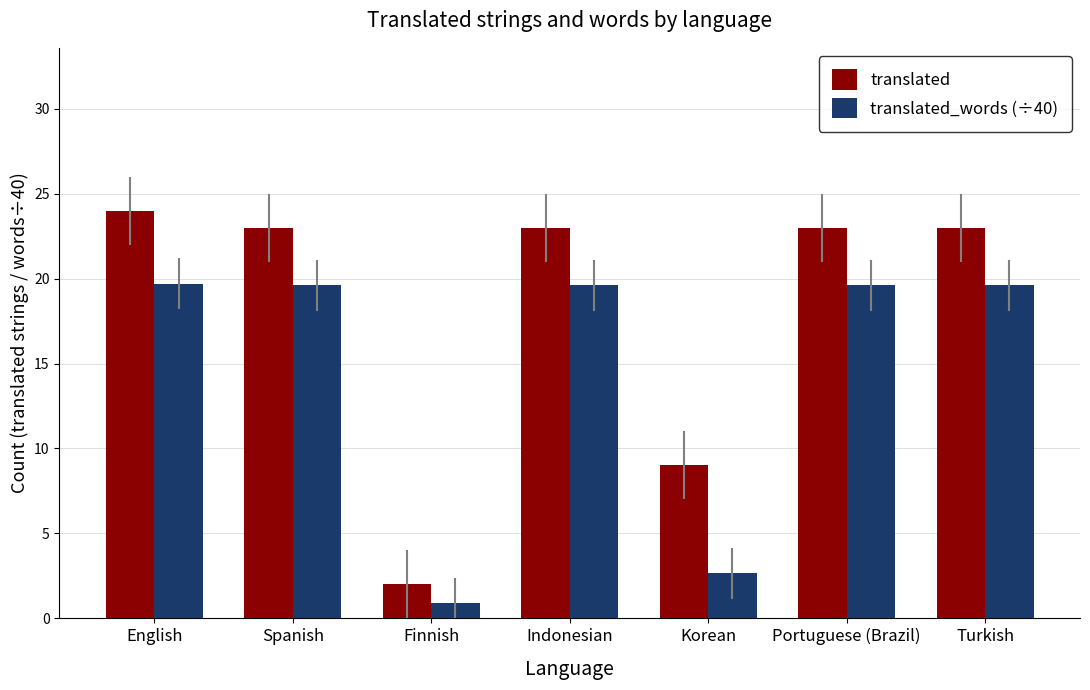

List the series in order of their peak value, lowest first.

translated_words (÷40), translated